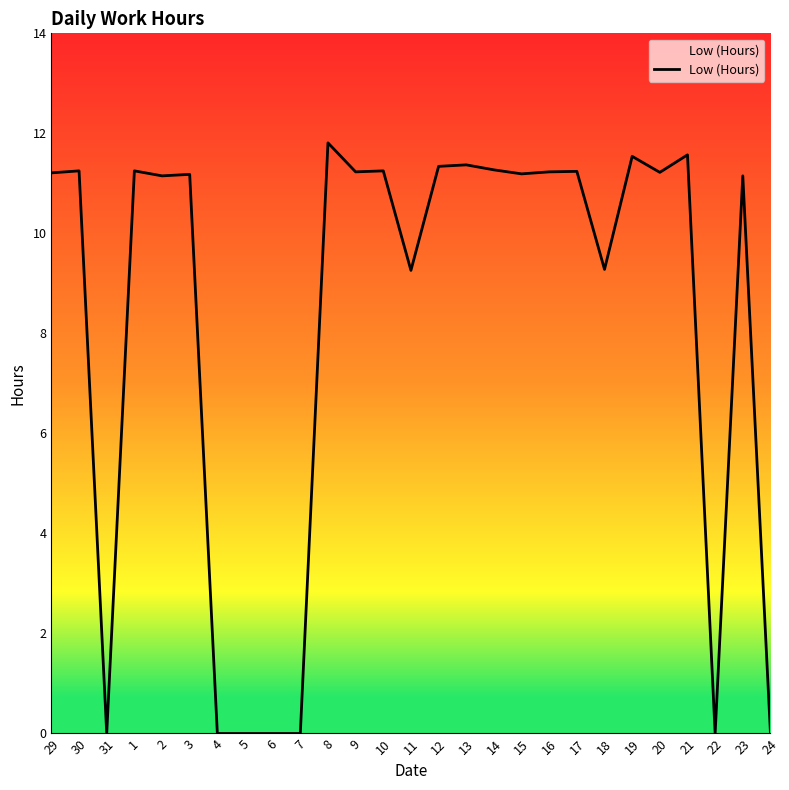

What position from the left is 17?

20